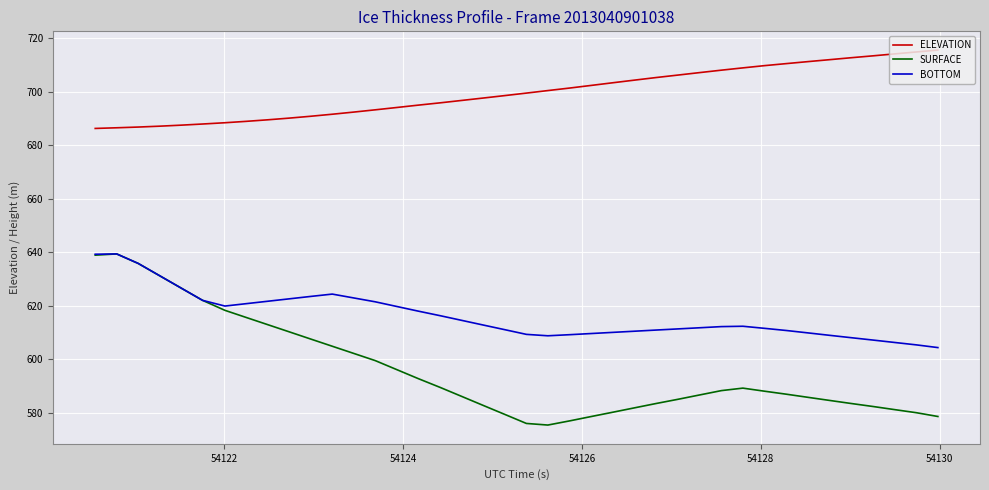

Rank the series by their average value, from lowest to highest.

SURFACE, BOTTOM, ELEVATION